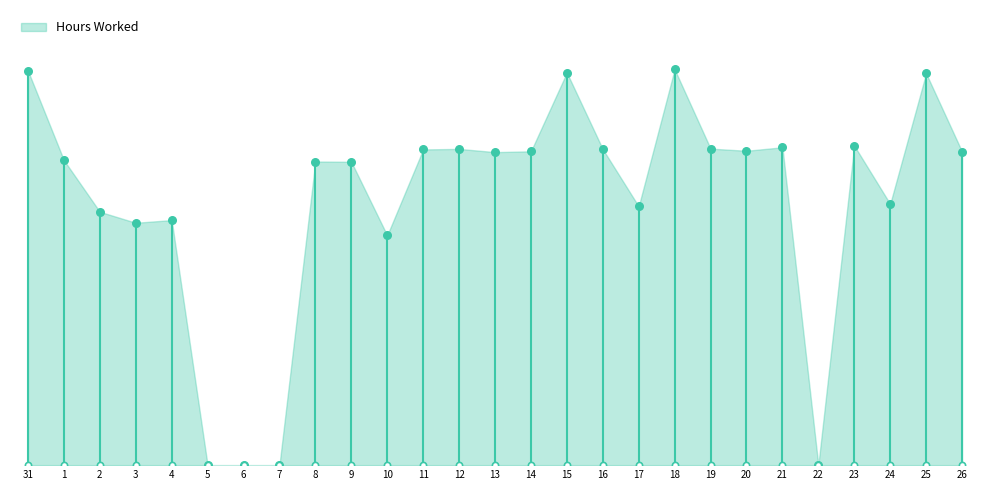

What is the change in value from 18 to 22?

-14.7